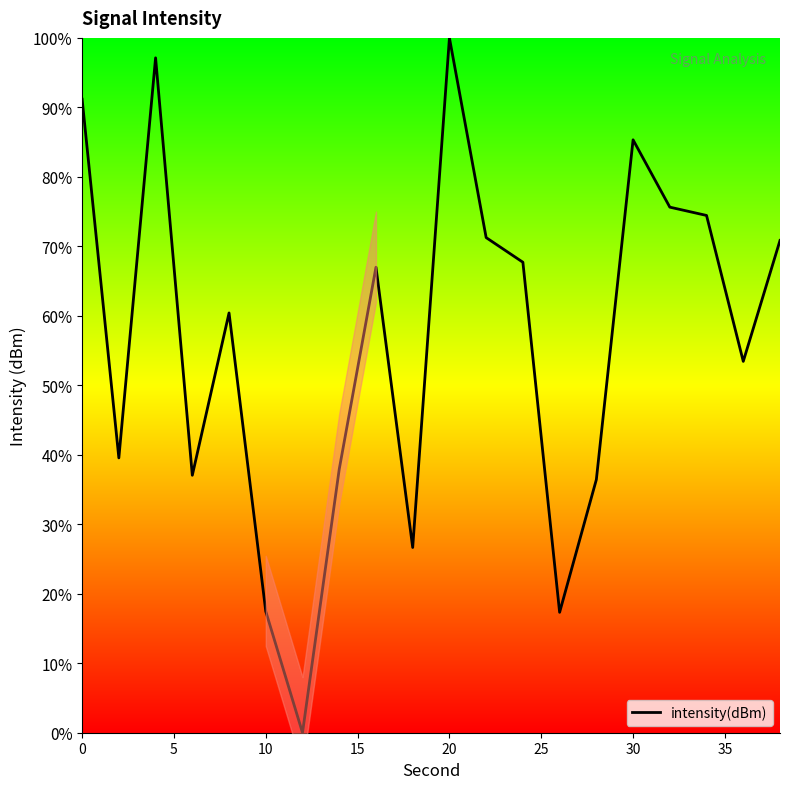

How many data points are above 66?

10